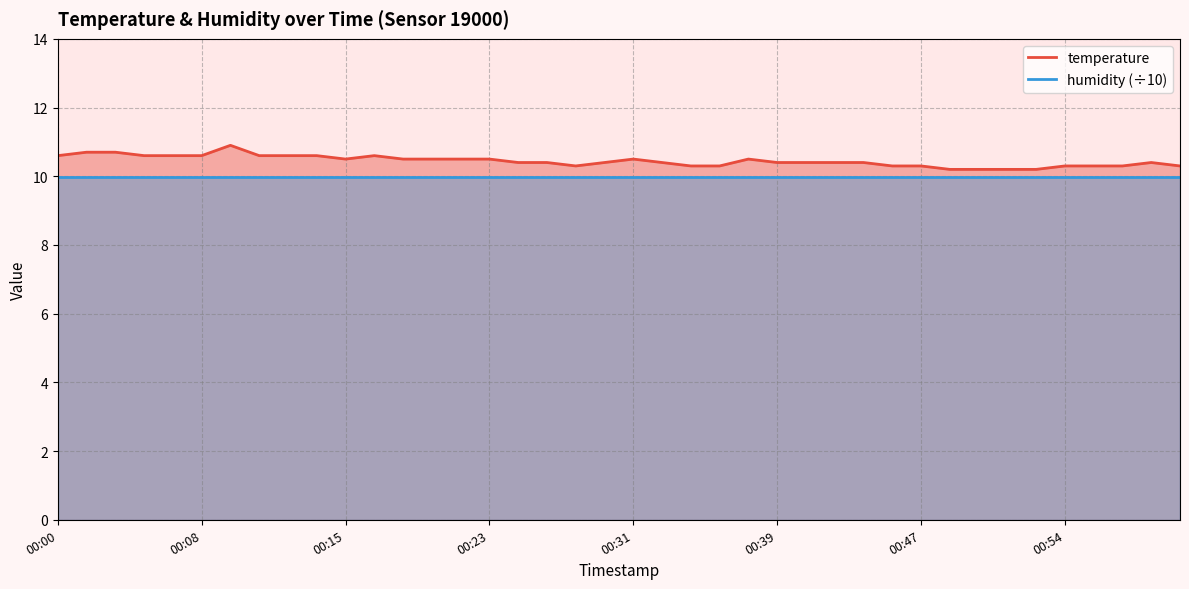

Reading left to right, transcribe all the data shown in this chart.

10.6	10.7	10.7	10.6	10.6	10.6	10.9	10.6	10.6	10.6	10.5	10.6	10.5	10.5	10.5	10.5	10.4	10.4	10.3	10.4	10.5	10.4	10.3	10.3	10.5	10.4	10.4	10.4	10.4	10.3	10.3	10.2	10.2	10.2	10.2	10.3	10.3	10.3	10.4	10.3